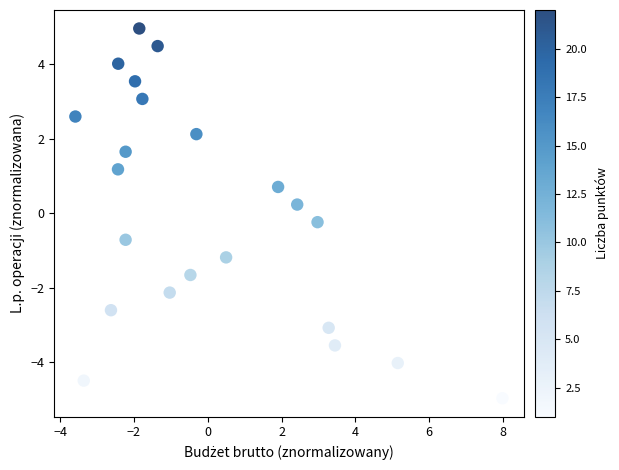

What is the range of X values (max minus min)?

11.6